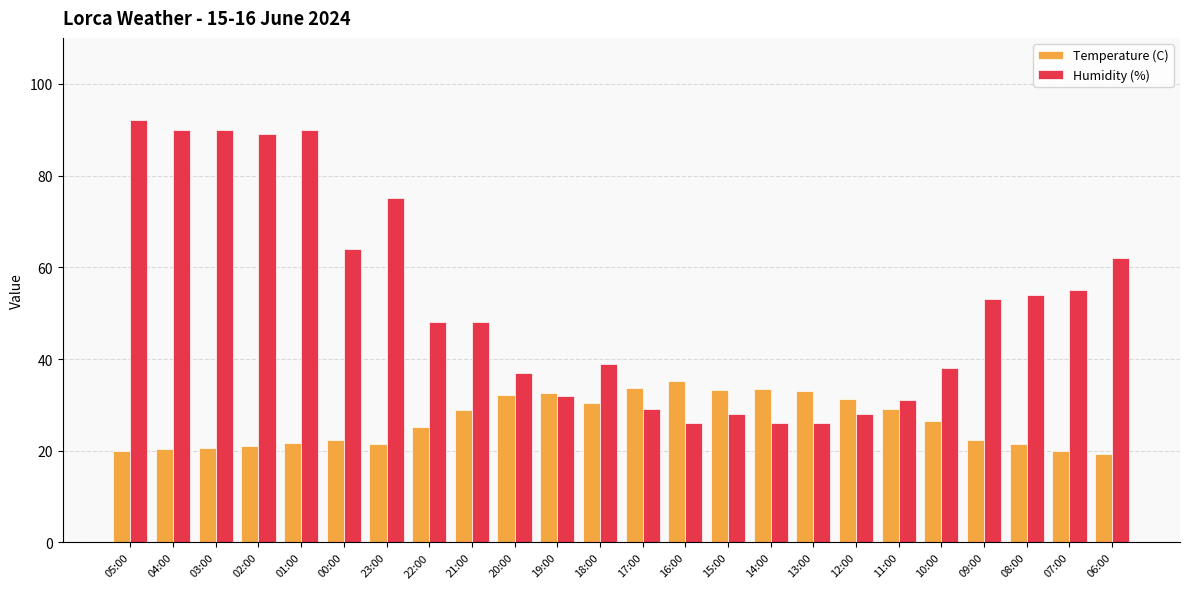

What is the difference between the maximum and minimum values in the Temperature (C) series?

15.8